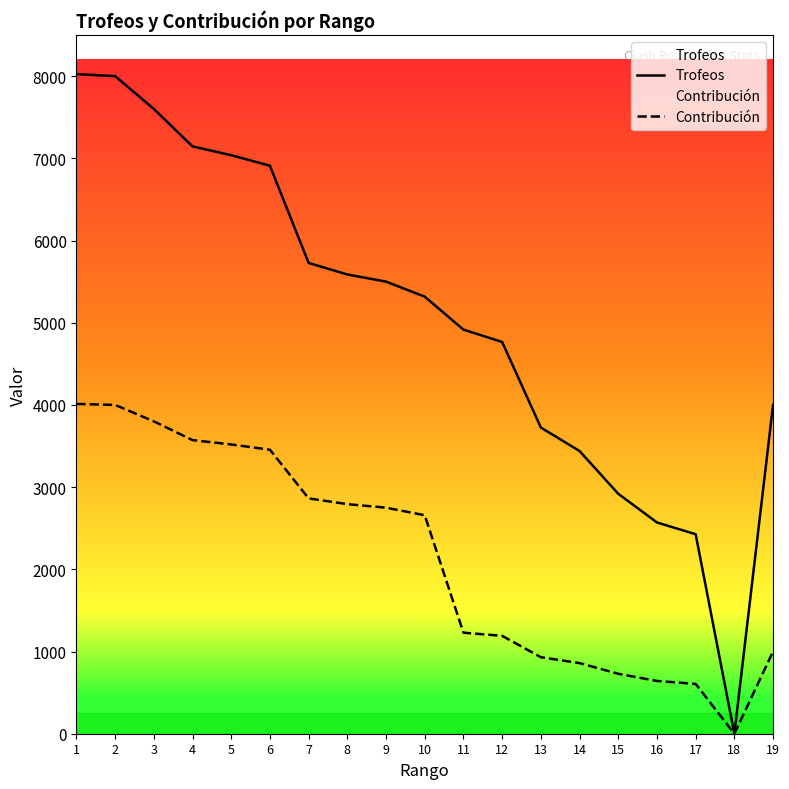

What is the value of the Contribución point at the 1st from the left?

4012